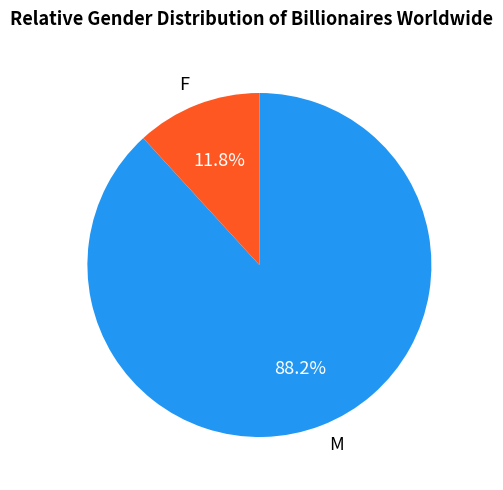

Approximately how many times larger is the value at M compared to F?

7.5